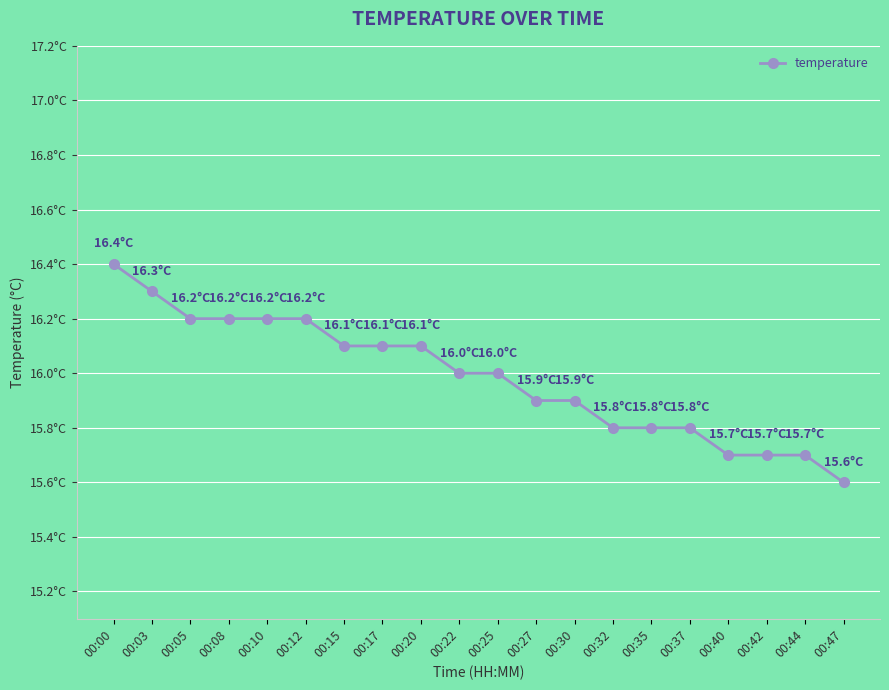

What is the approximate value at 00:17?

16.1